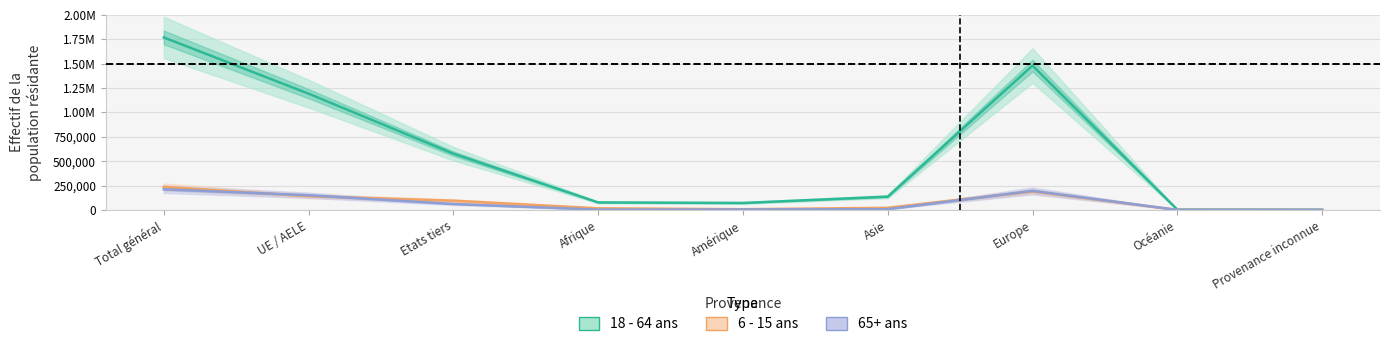

What is the approximate value of 18 - 64 ans at Europe, to the nearest 10?

1480510